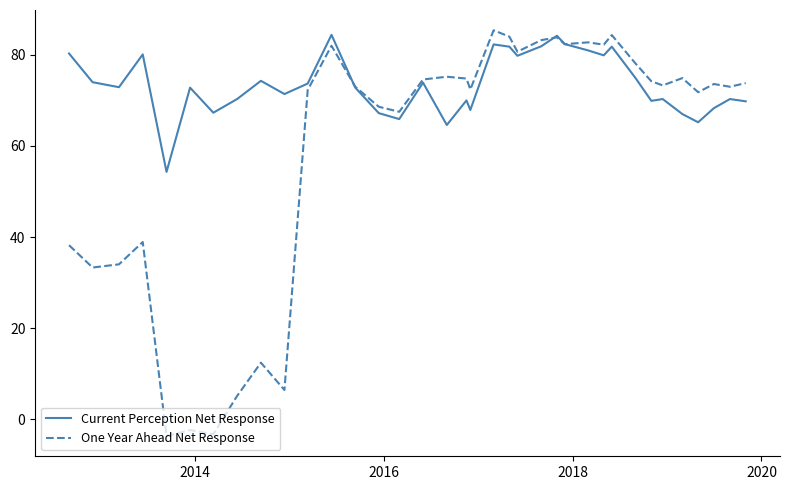

Which series has the largest total across all categories?

Current Perception Net Response